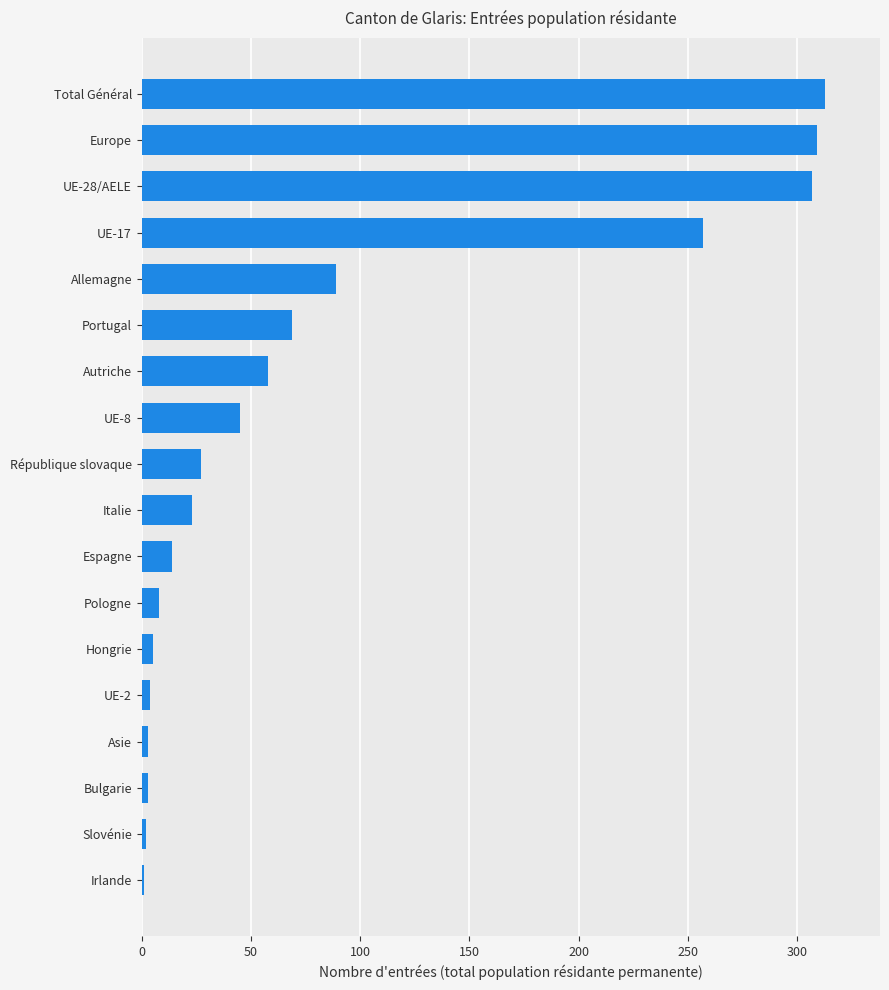

True or false: the data shows 14 at Espagne.

True